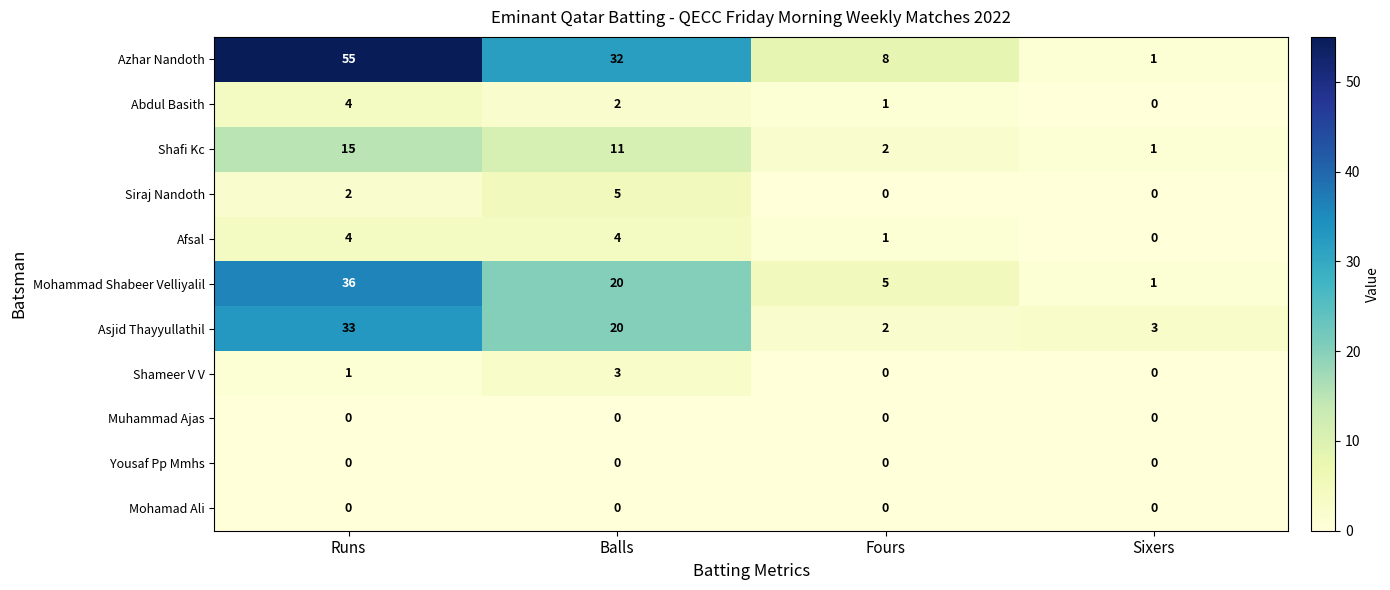

What is the difference between the highest and lowest values at Runs?

55